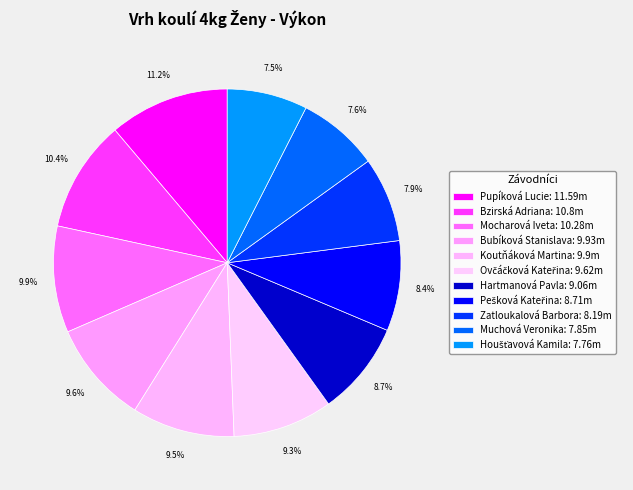

Does any single category account for the majority?

No